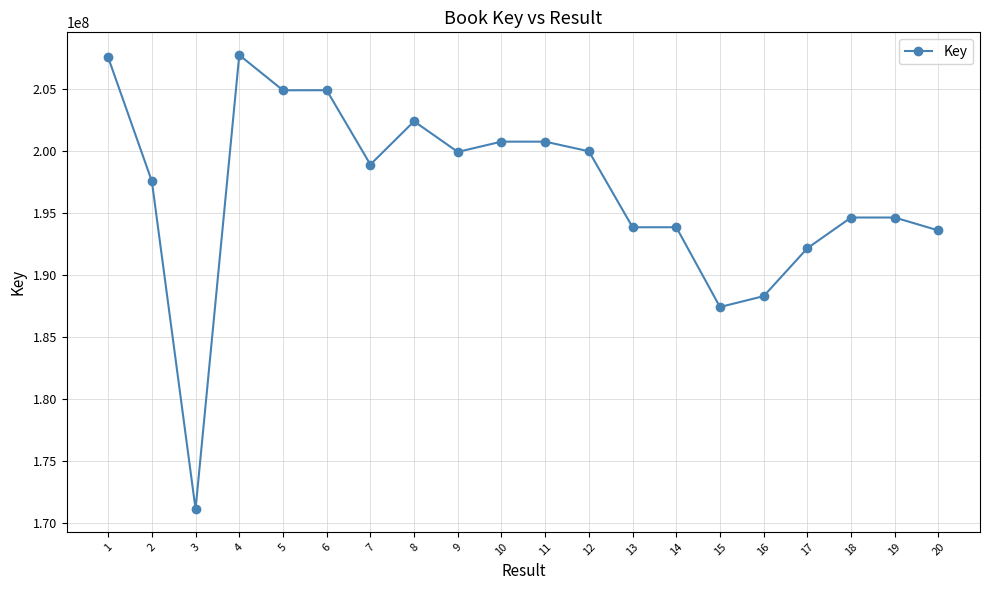

Between 16 and 20, which is larger?

20